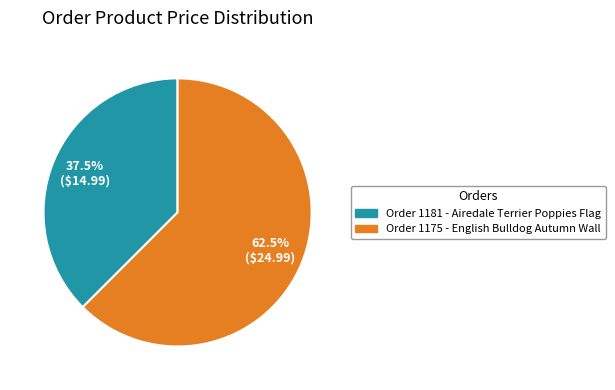

How much of the chart is everything except Order 1181 - Airedale Terrier Poppies Flag?

62.5%